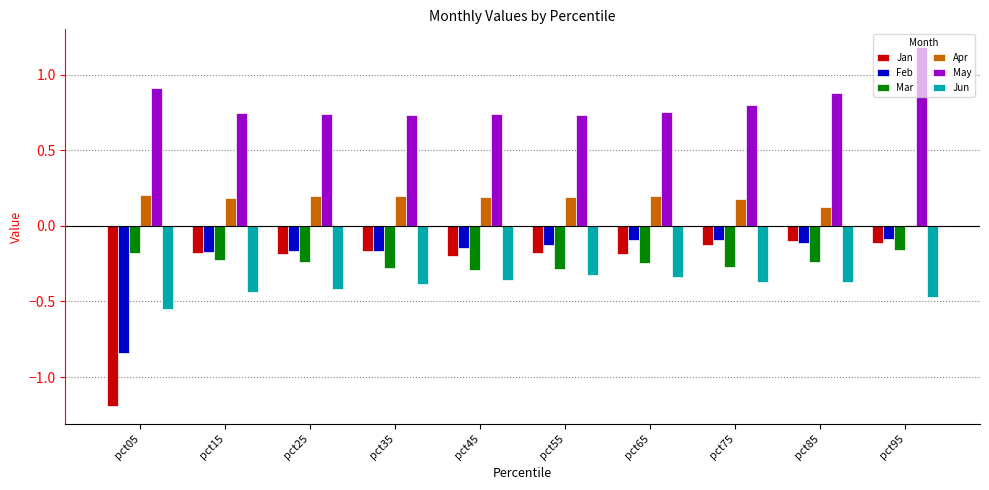

Is it true that Jan equals -0.2 at pct95?

False